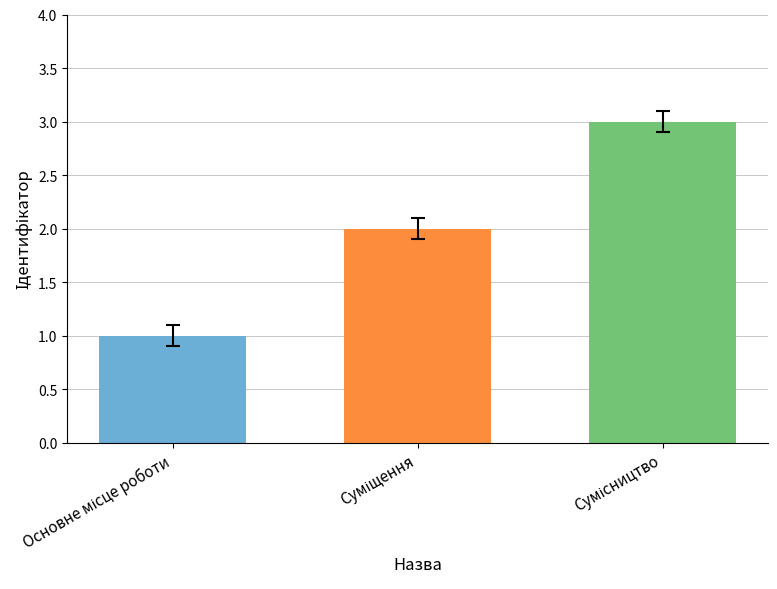

What is the greatest value displayed?

3